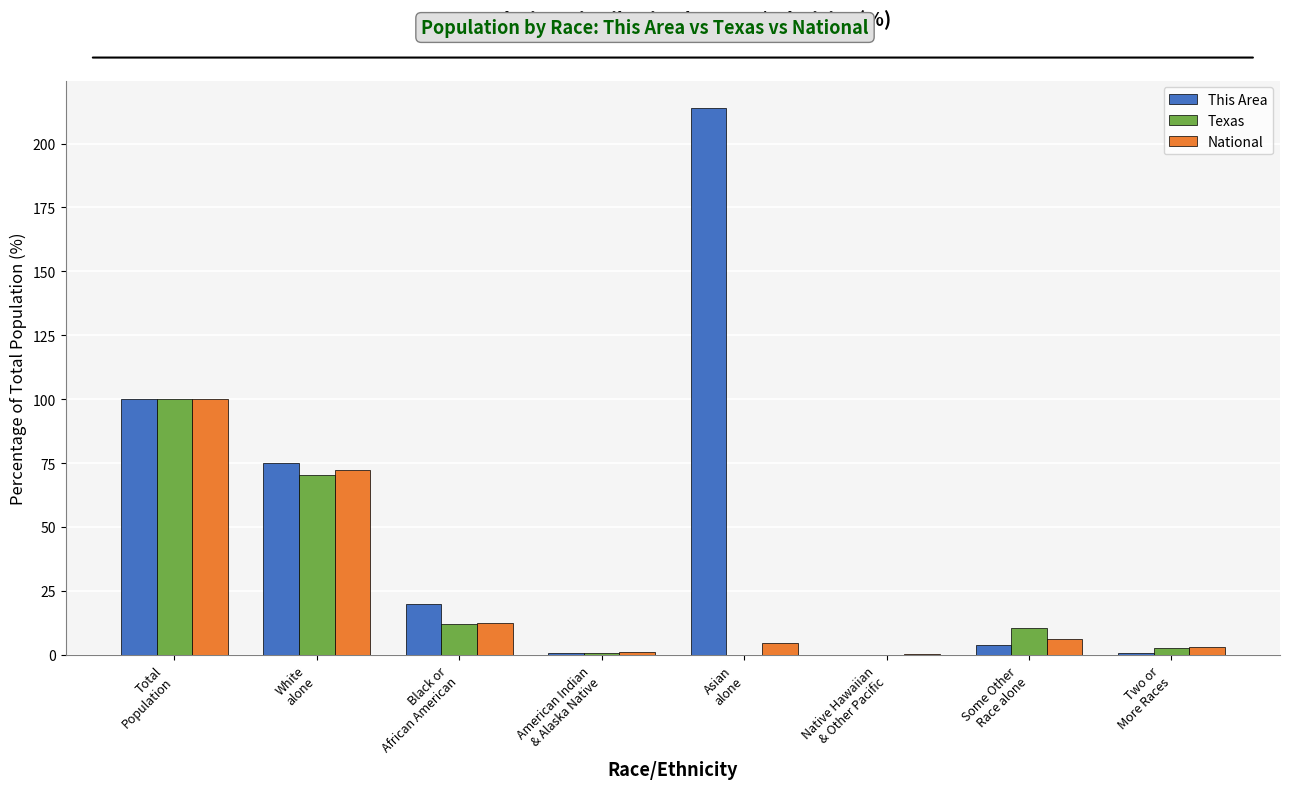

Which series has the largest total across all categories?

This Area